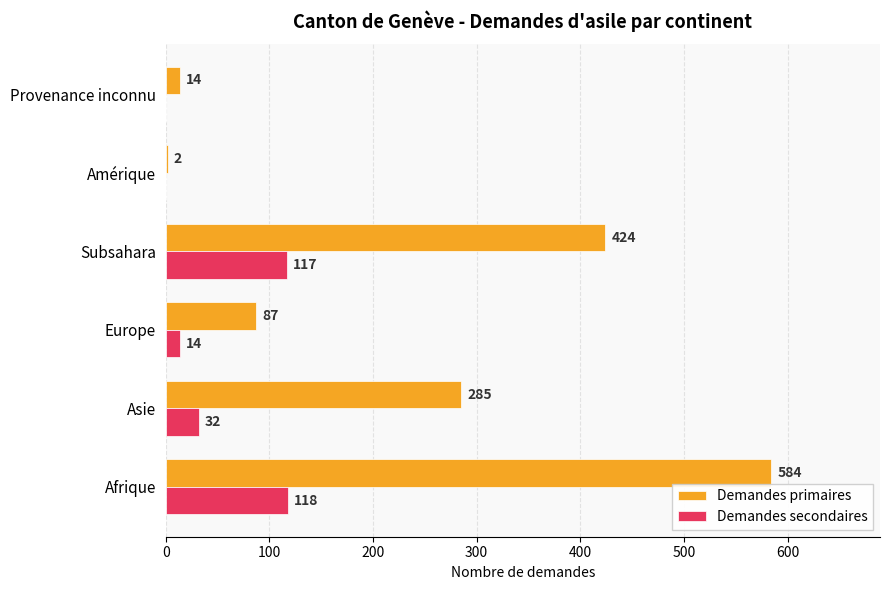

How many data points does each series have?

6